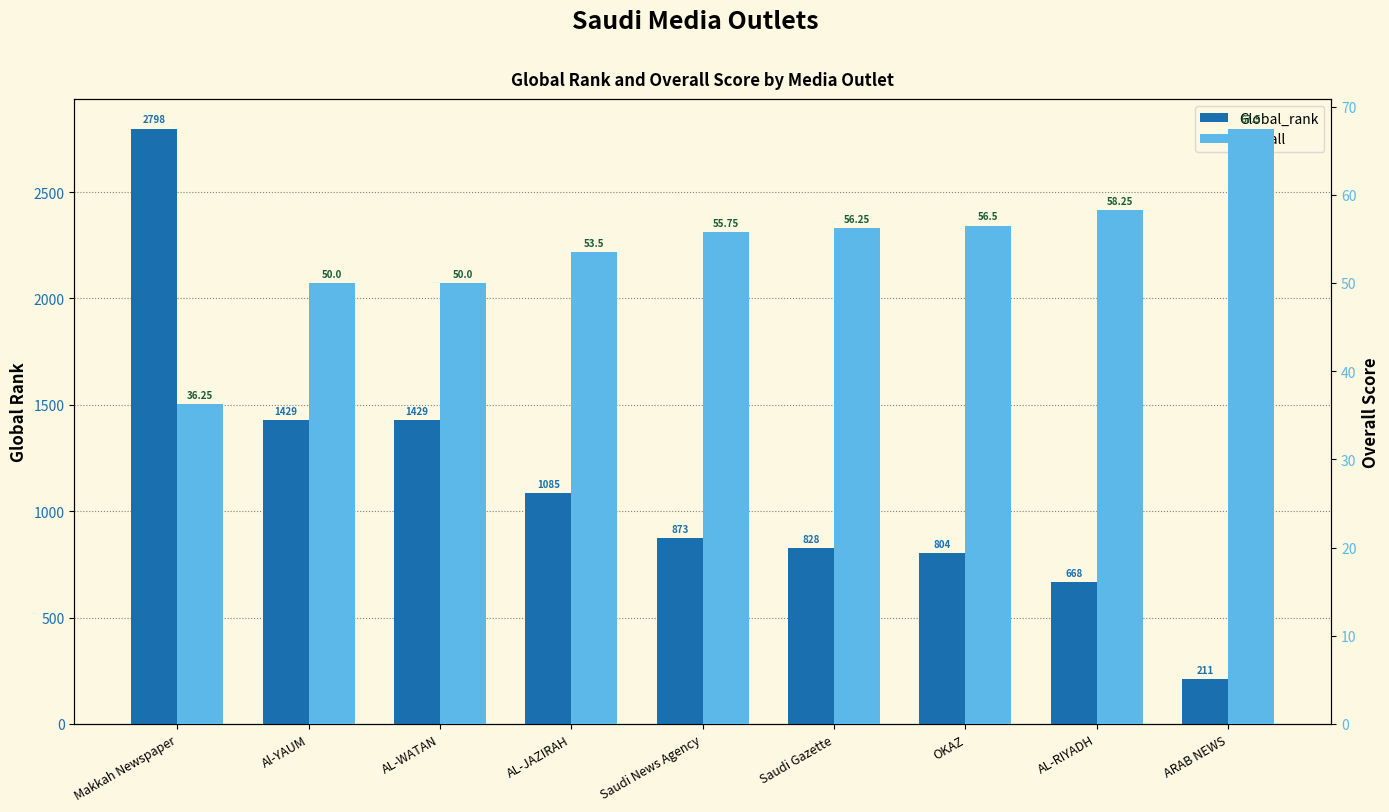

What are all the series names shown in the legend?

Global_rank, Overall